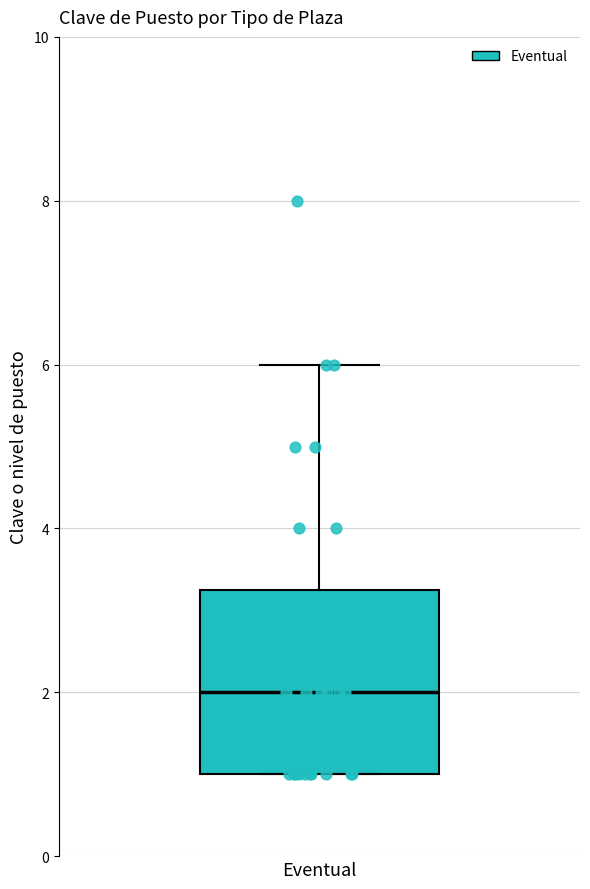

Read this box plot against the y-axis: the position of the median line, the range covered by the box, and the ends of both whiskers. The values are not printed on the chart, so give them approximately, as read against the axis.

median 2.0, box 1.0 to 3.2, whiskers 1.0 to 6.0